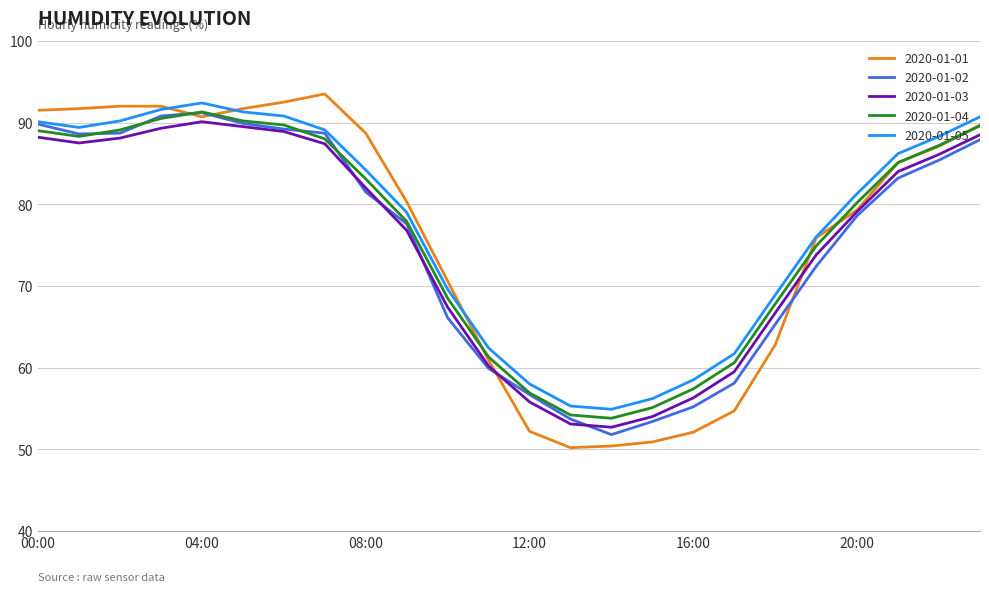

True or false: 2020-01-04 and 2020-01-05 cross at least once.

False